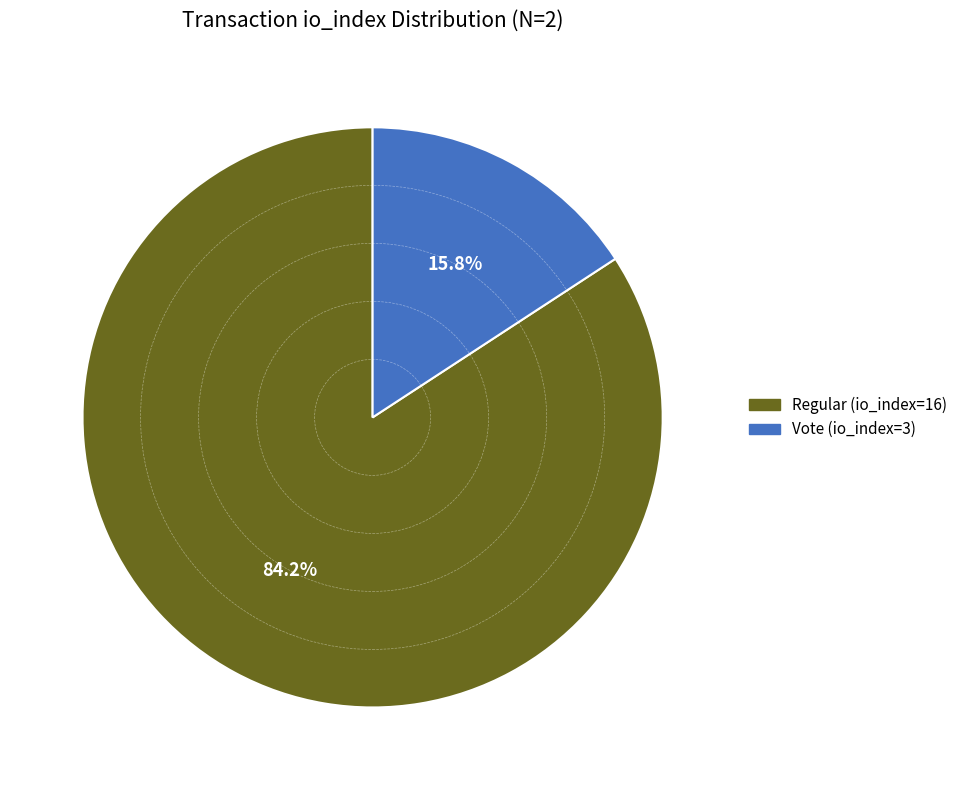

Rank the categories by value from lowest to highest.

Vote (io_index=3), Regular (io_index=16)